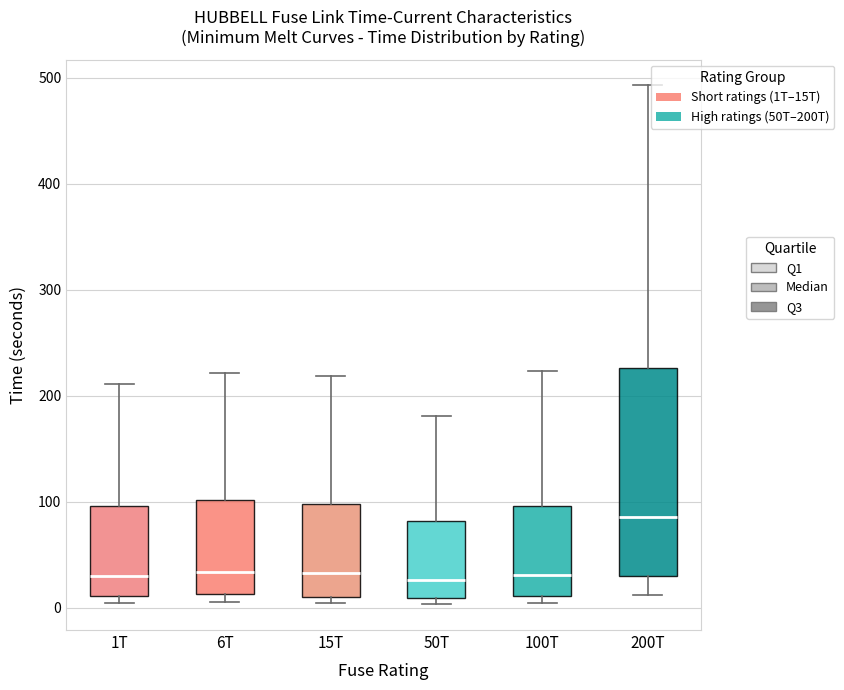

Where does the median line of the box for 15T sit on the y-axis? The values are not printed on the chart, so give them approximately, as read against the axis.

30